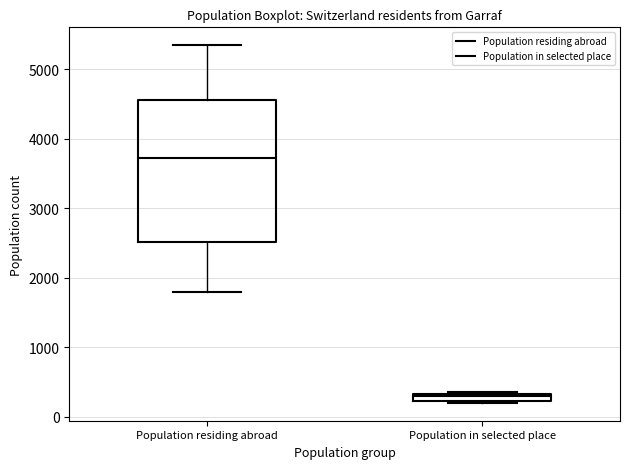

Where is the upper edge of the box for Population in selected place on the y-axis? The values are not printed on the chart, so give them approximately, as read against the axis.

300